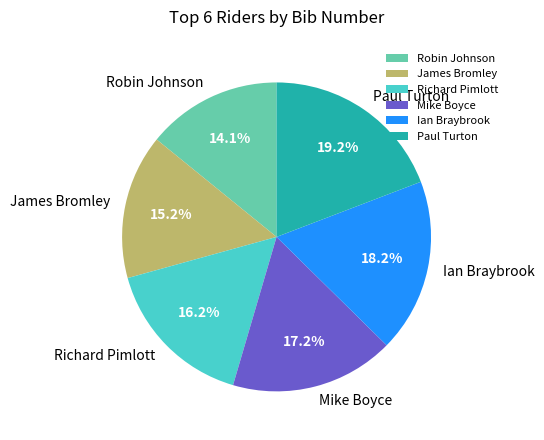

To the nearest percent, what percentage of the pie is Mike Boyce?

17%